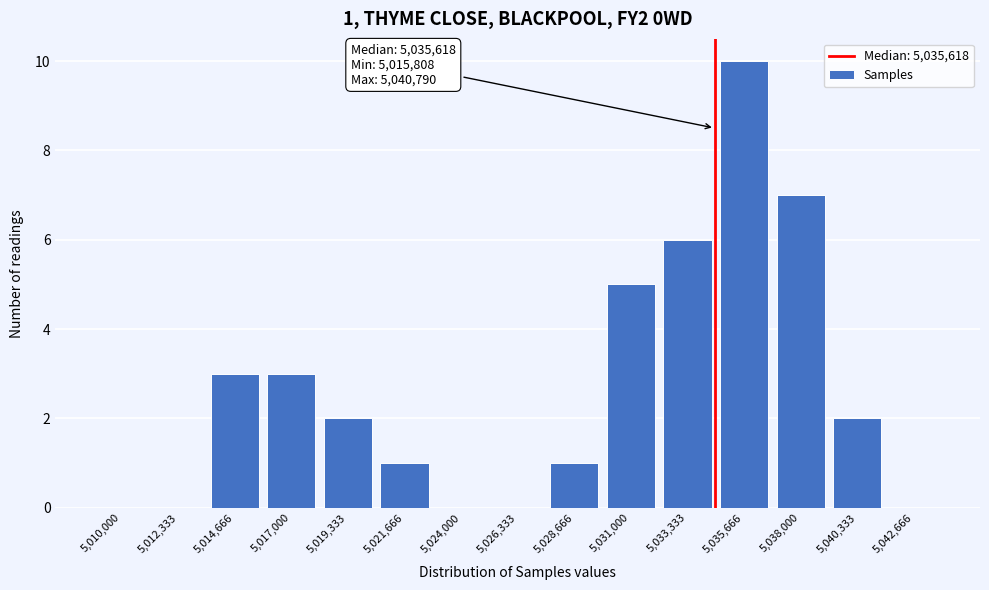

Reading left to right, extract all data points from this chart.

5,010,000=0	5,012,333=0	5,014,666=3	5,017,000=3	5,019,333=2	5,021,666=1	5,024,000=0	5,026,333=0	5,028,666=1	5,031,000=5	5,033,333=6	5,035,666=10	5,038,000=7	5,040,333=2	5,042,666=0